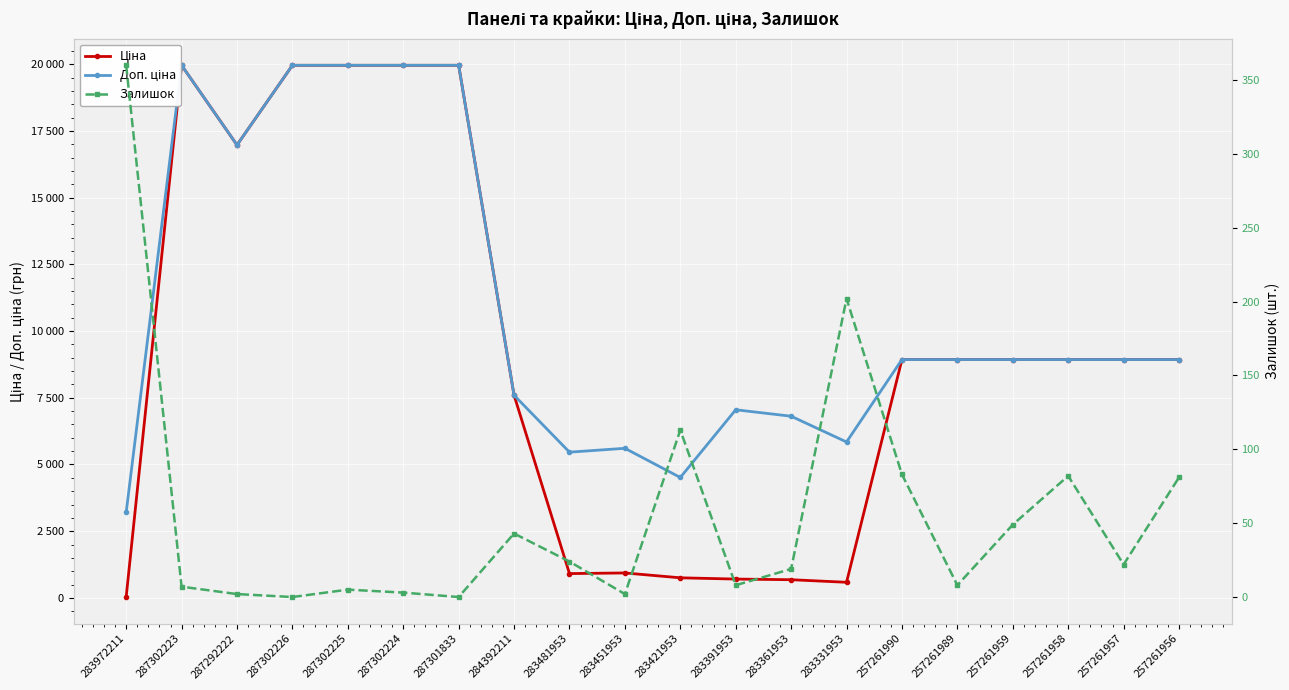

How many distinct data groups are displayed?

3